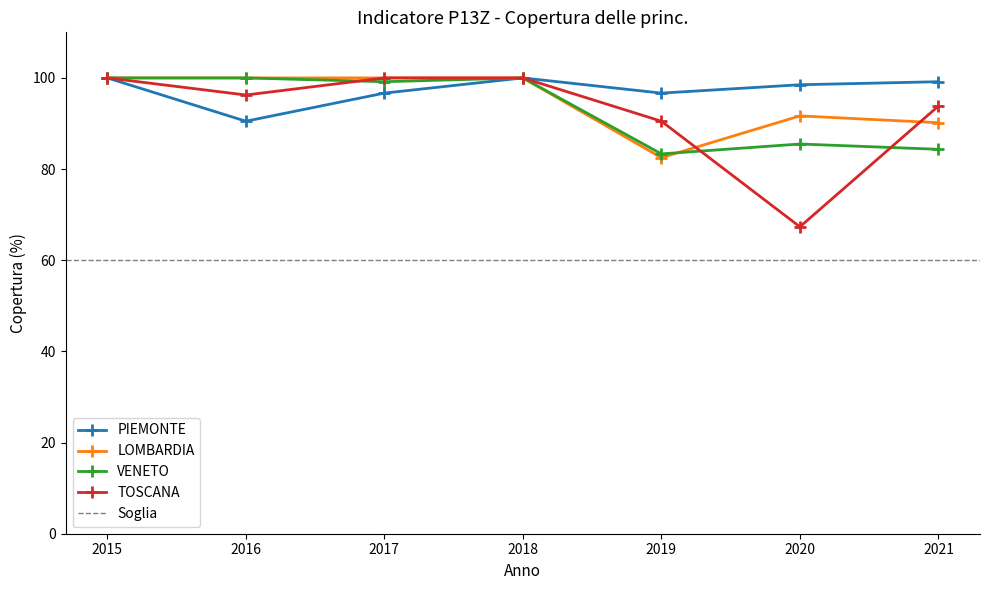

Reading right to left, list all the values displayed in this chart.

PIEMONTE: 2021=99.2	2020=98.5	2019=96.7	2018=100.0	2017=96.7	2016=90.5	2015=100.0
LOMBARDIA: 2021=90.2	2020=91.7	2019=82.5	2018=100.0	2017=100.0	2016=100.0	2015=100.0
VENETO: 2021=84.3	2020=85.5	2019=83.3	2018=100.0	2017=99.2	2016=100.0	2015=100.0
TOSCANA: 2021=93.8	2020=67.3	2019=90.5	2018=100.0	2017=100.0	2016=96.2	2015=100.0